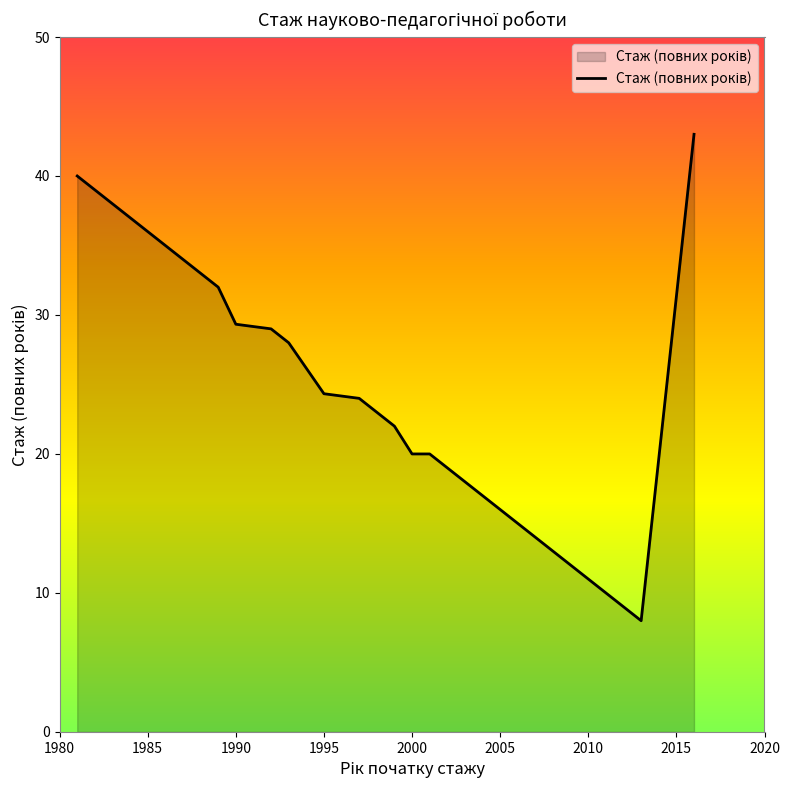

How many series are shown in this chart?

1